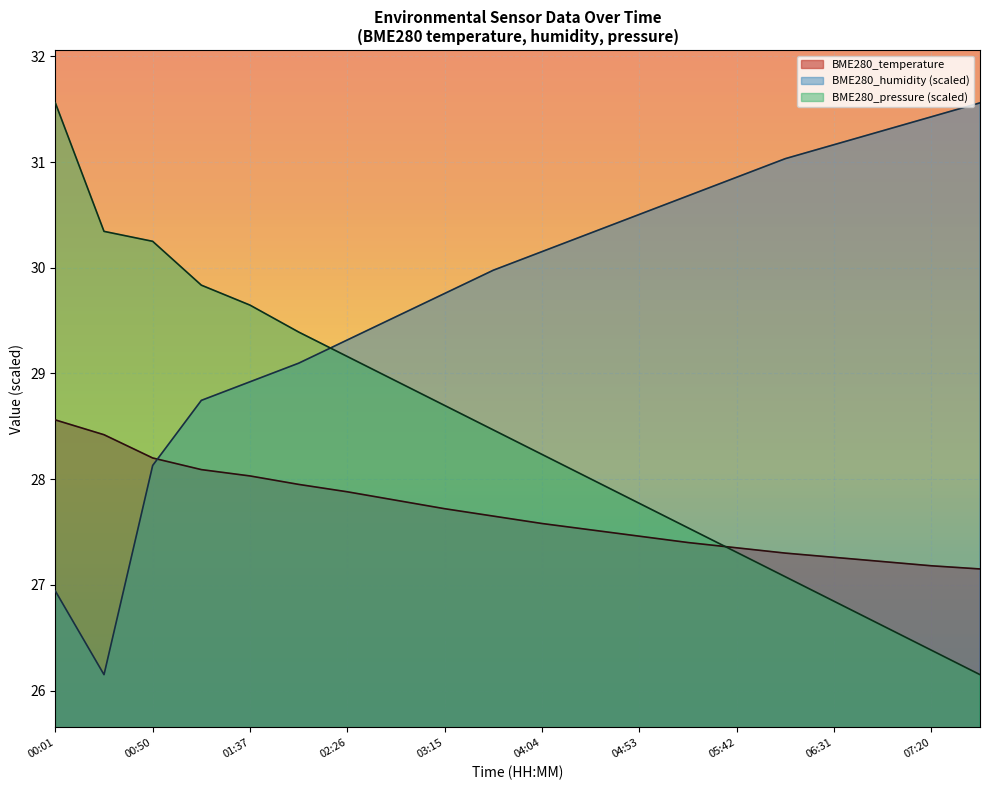

The BME280_humidity series shows 26.9 at 00:01. True or false?

True